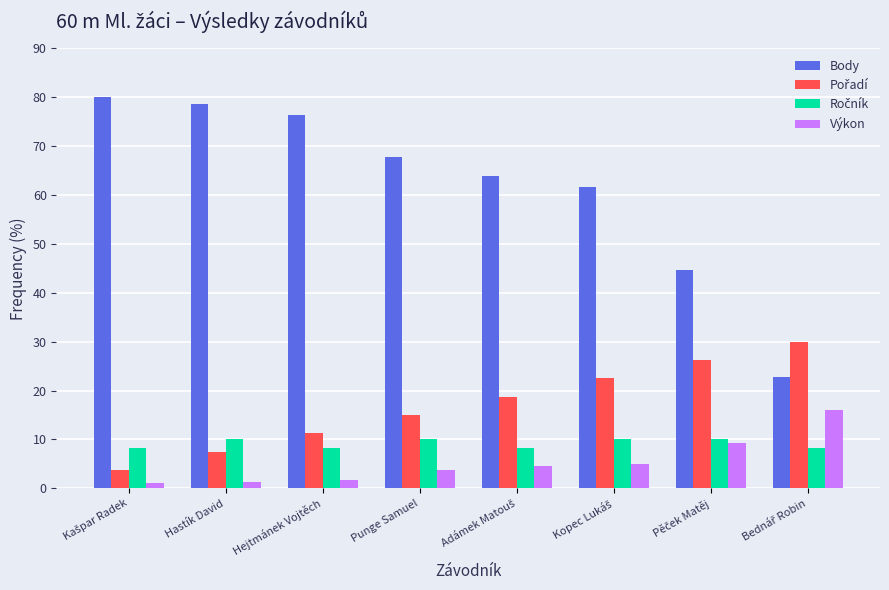

Which series has the largest range (max minus min)?

Body